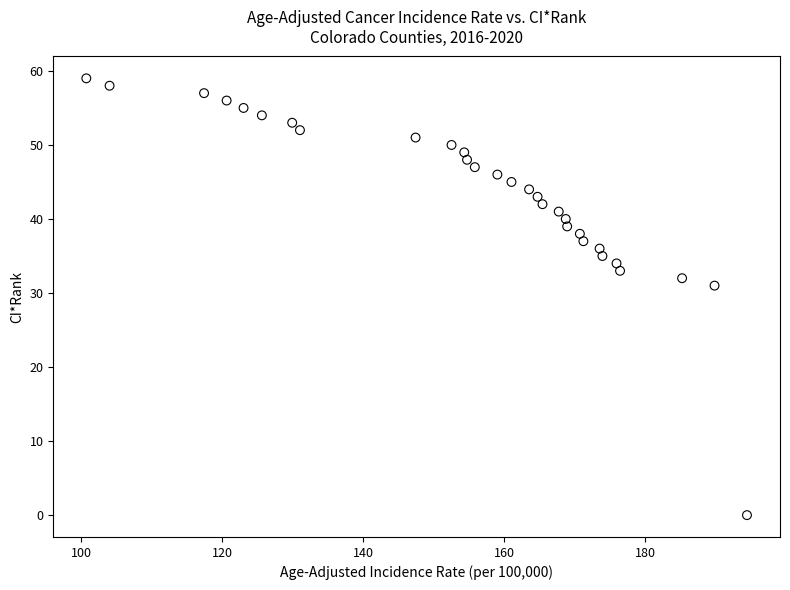

What is the range of Y values (max minus min)?

59